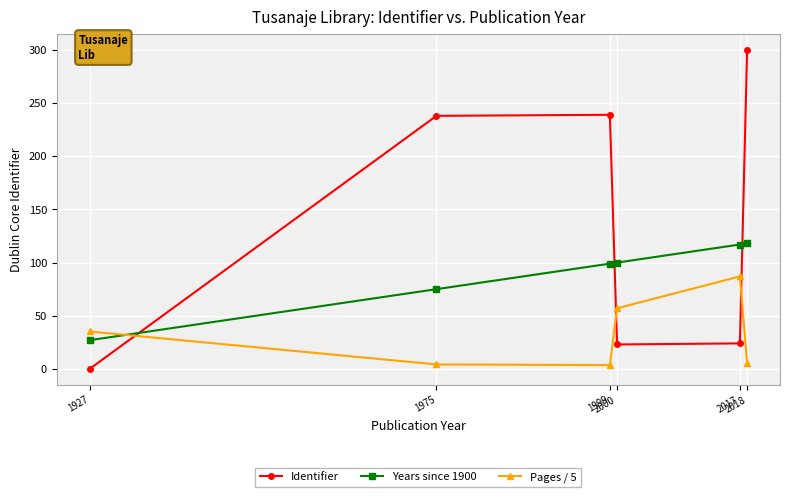

What is the spread (max minus min) of values at 1999?

235.4